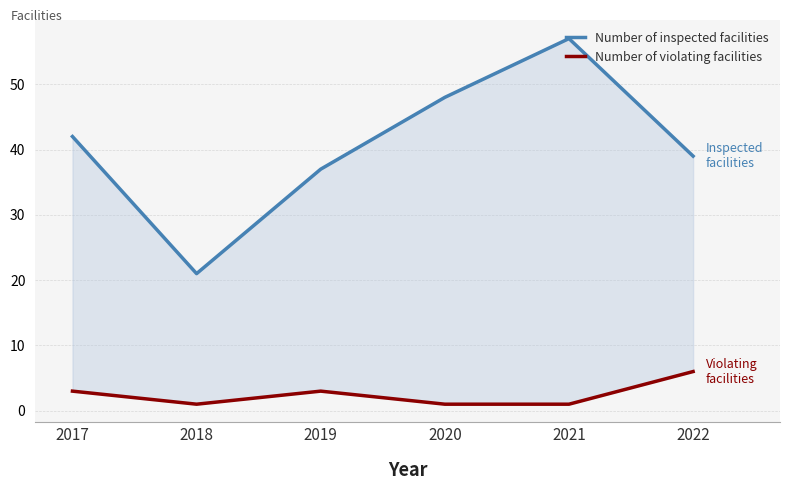

True or false: Number of violating facilities and Number of inspected facilities cross at least once.

False